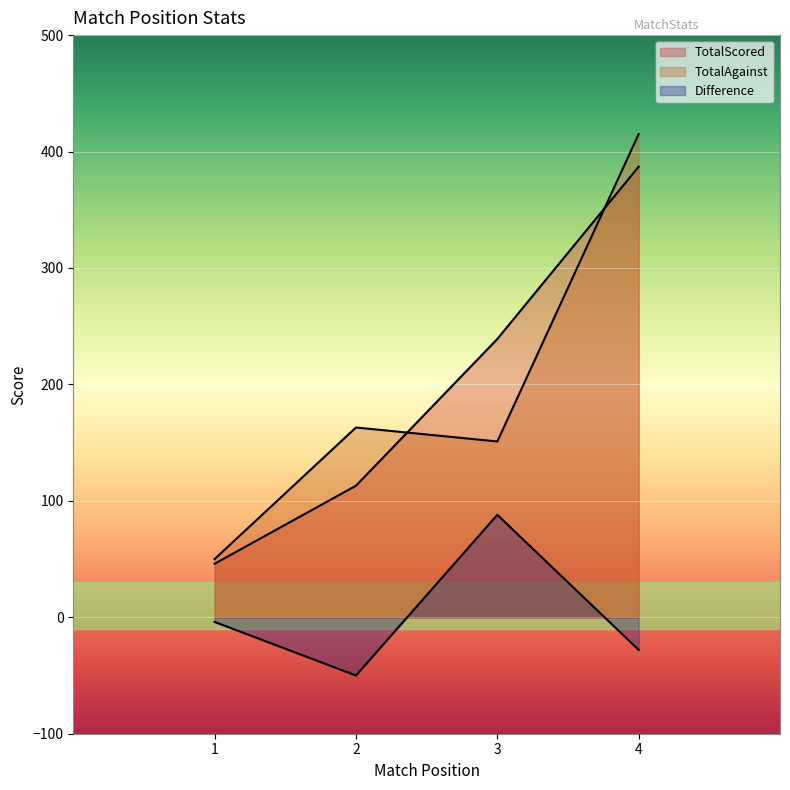

What is the greatest value displayed?

415